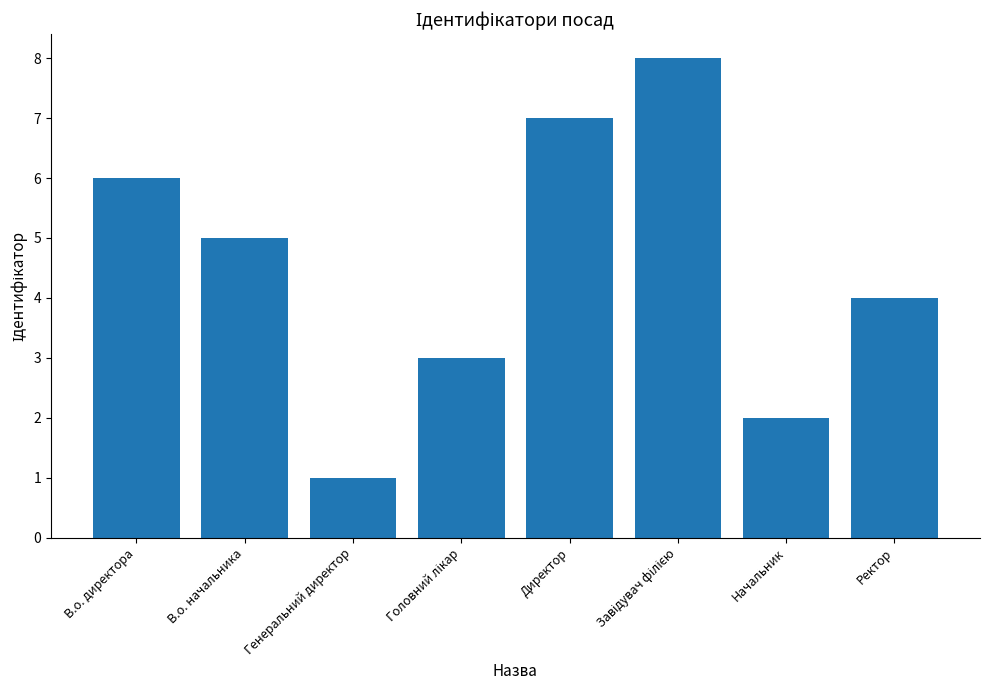

Which has a higher value, В.о. директора or Ректор?

В.о. директора